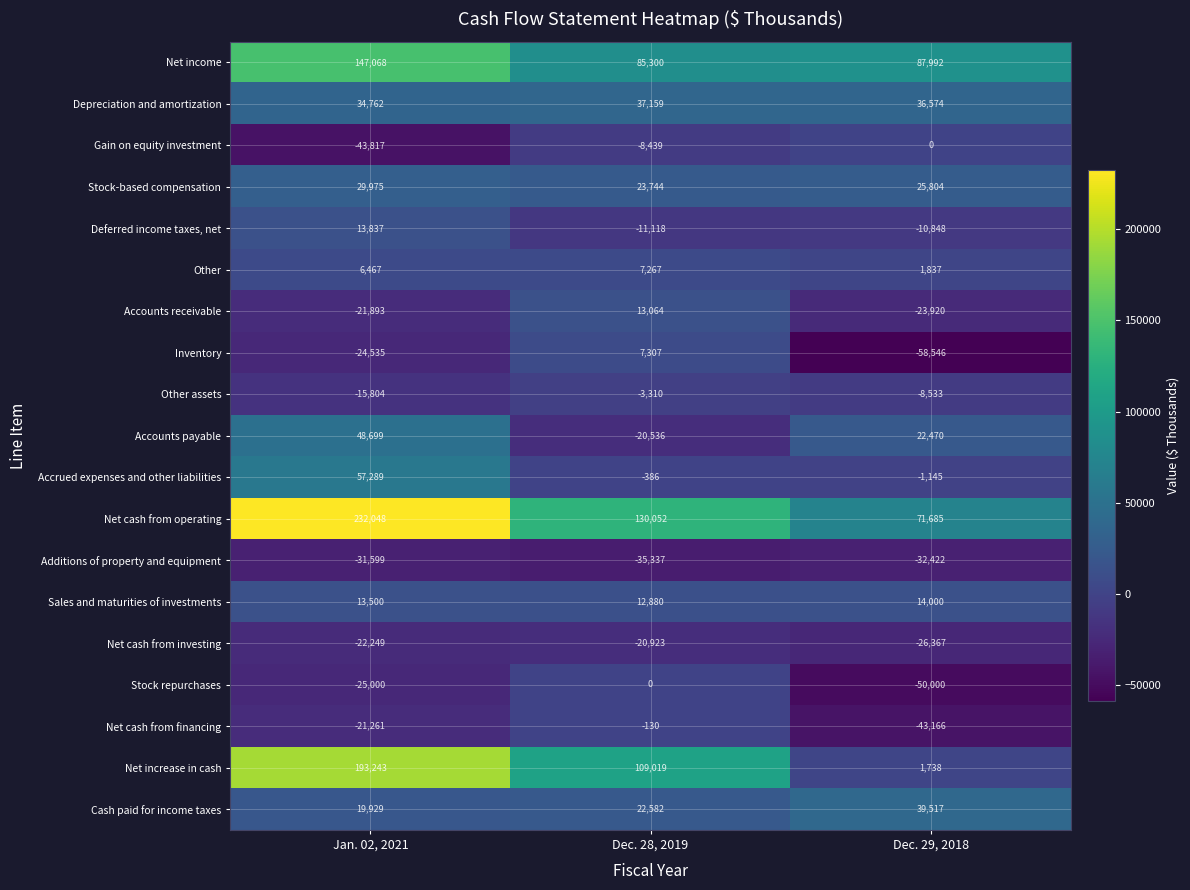

What is the maximum value shown in the chart?

232048